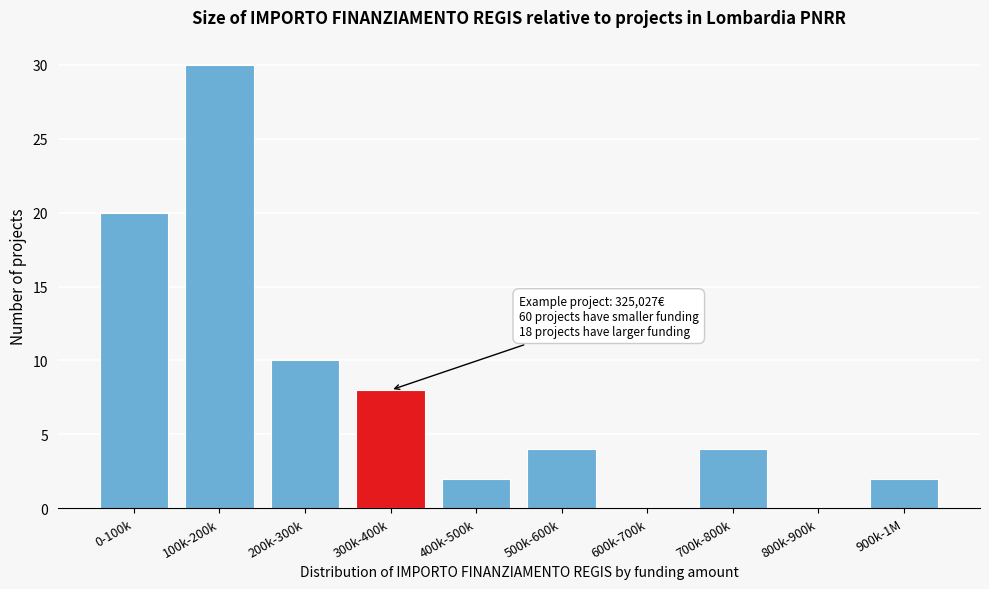

Reading left to right, extract all data points from this chart.

0-100k=20	100k-200k=30	200k-300k=10	300k-400k=8	400k-500k=2	500k-600k=4	600k-700k=0	700k-800k=4	800k-900k=0	900k-1M=2